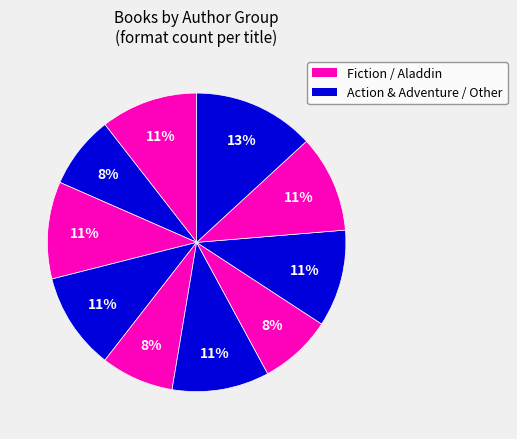

How many slices are in this pie chart?

10